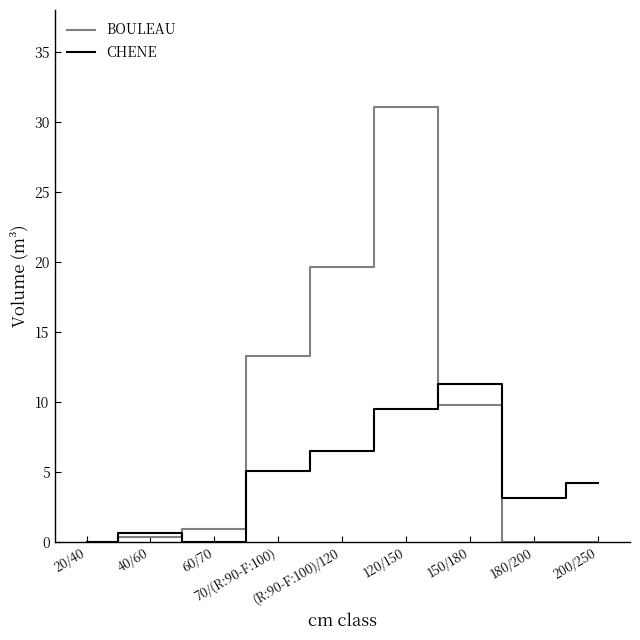

List the series in order of their overall mean, lowest first.

CHENE, BOULEAU